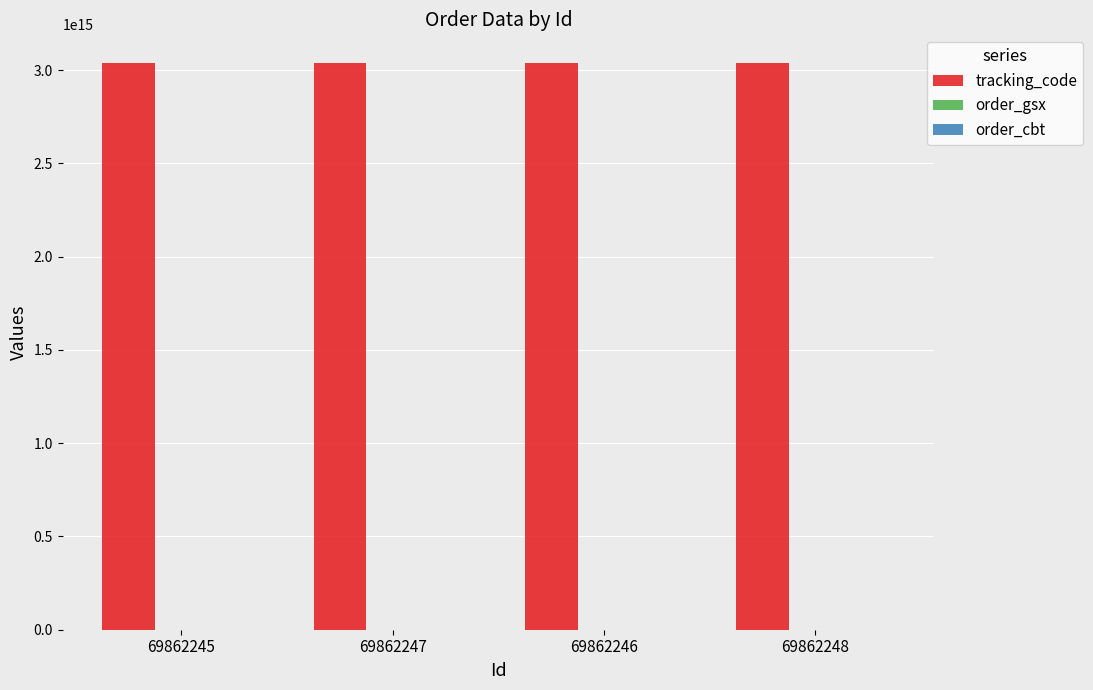

Which series has the largest total across all categories?

tracking_code